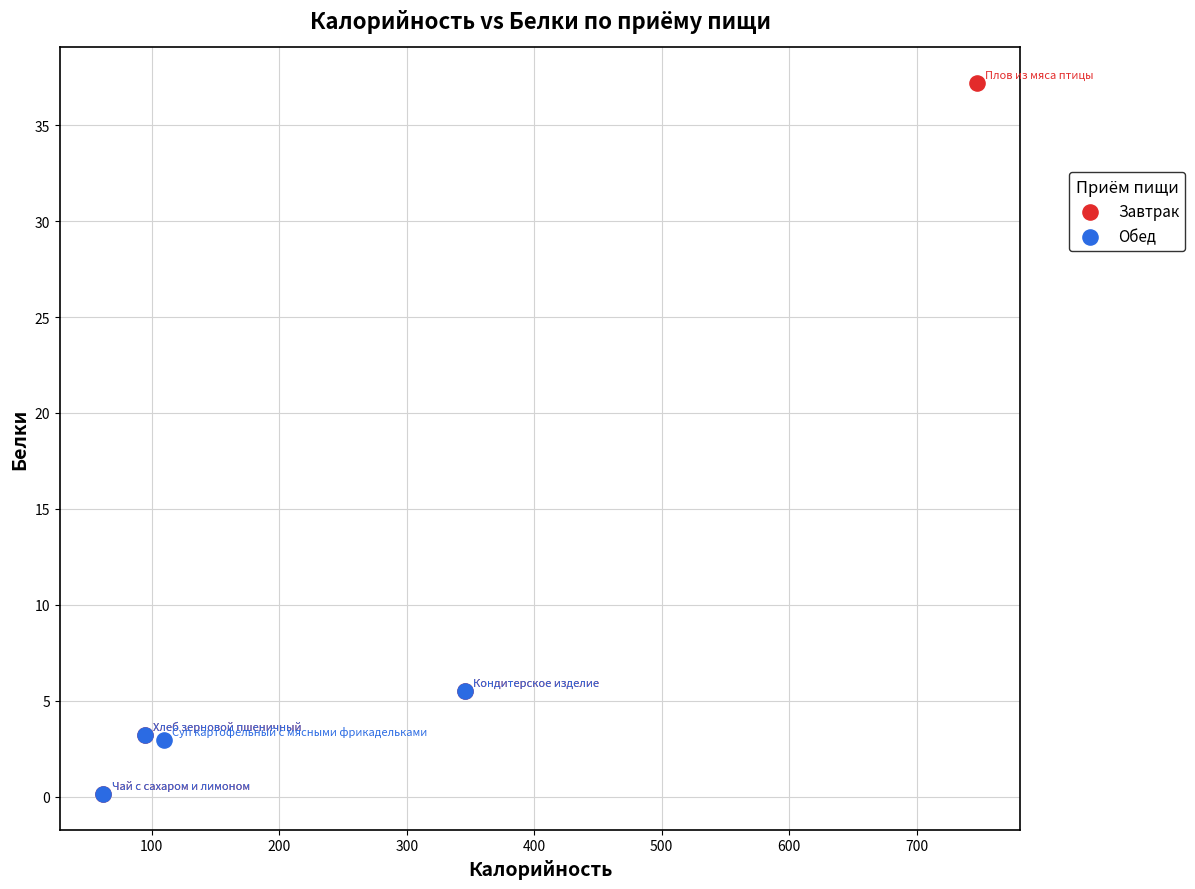

Which series contains the highest Y value?

Завтрак